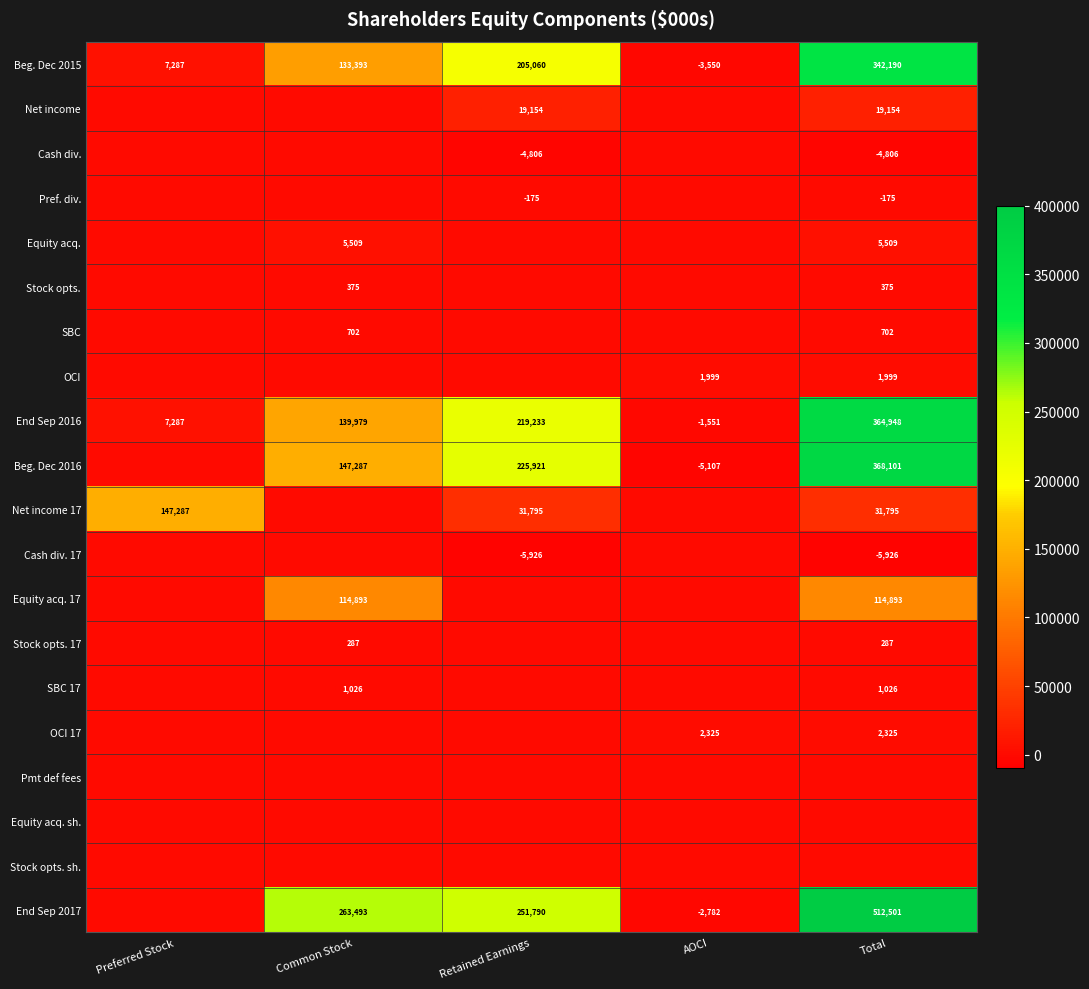

Is it true that SBC 17 equals 1026 at Common Stock?

True